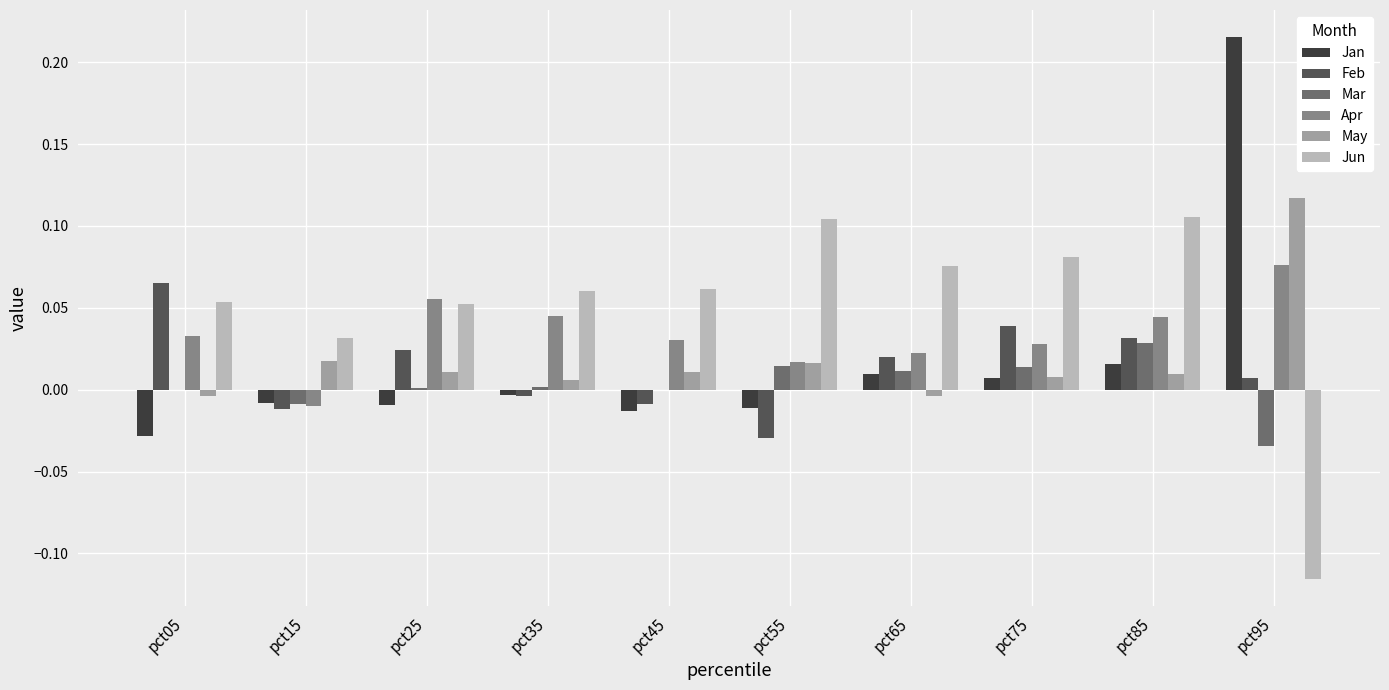

Which category has the highest value in the Jan series?

pct95